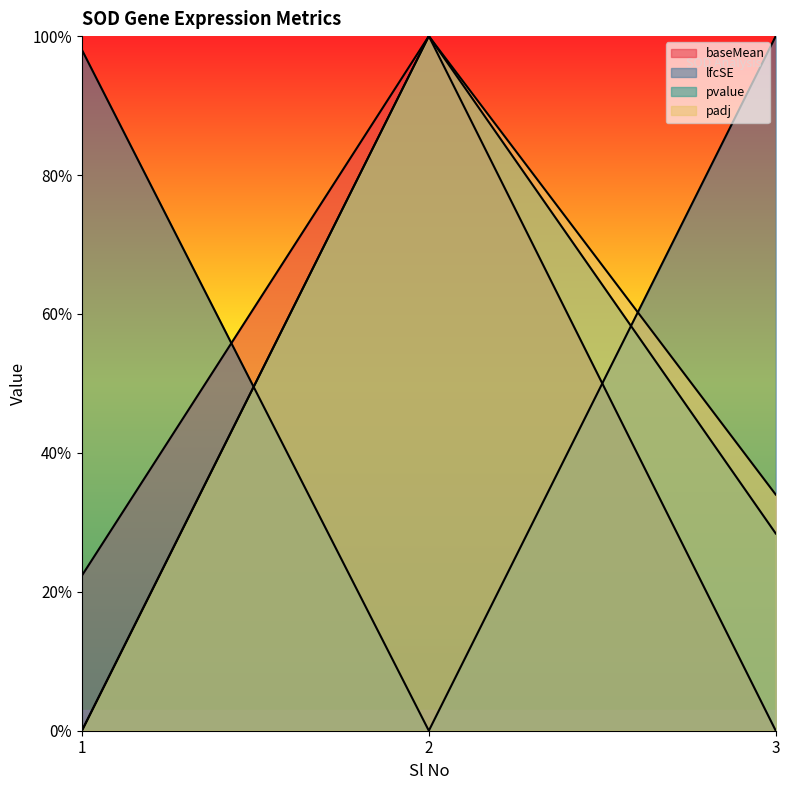

What is the average value of the baseMean series?

0.4